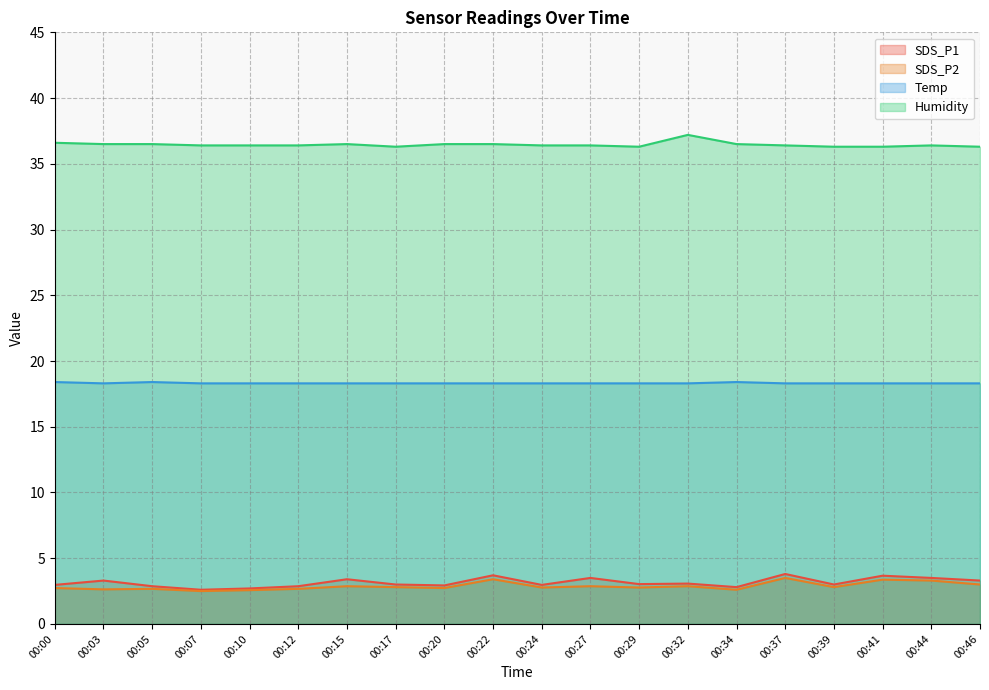

At 00:46, list the series in order from largest to smallest.

Humidity, Temp, SDS_P1, SDS_P2